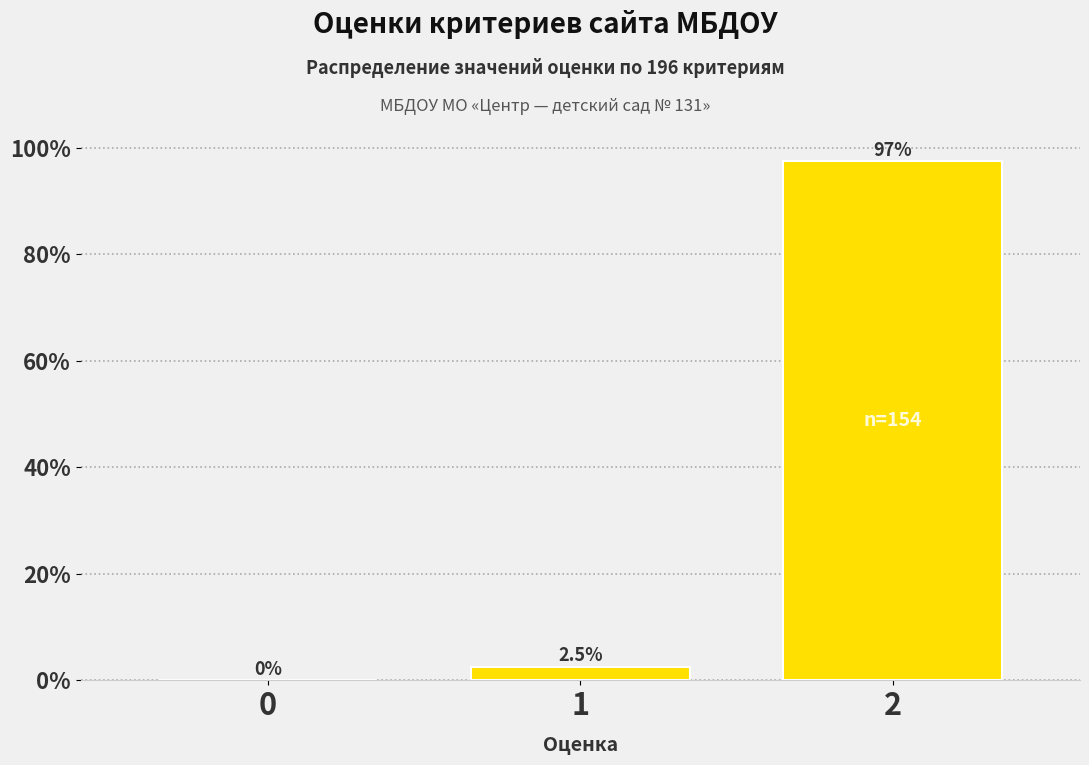

Reading left to right, list all the values displayed in this chart.

0=0.0	1=2.5	2=97.5